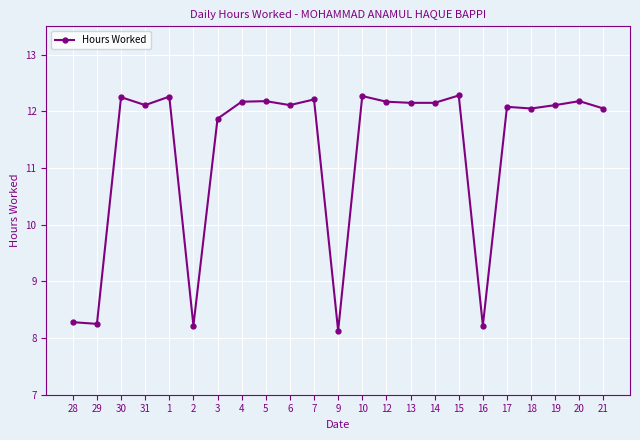

Between 13 and 29, which is larger?

13